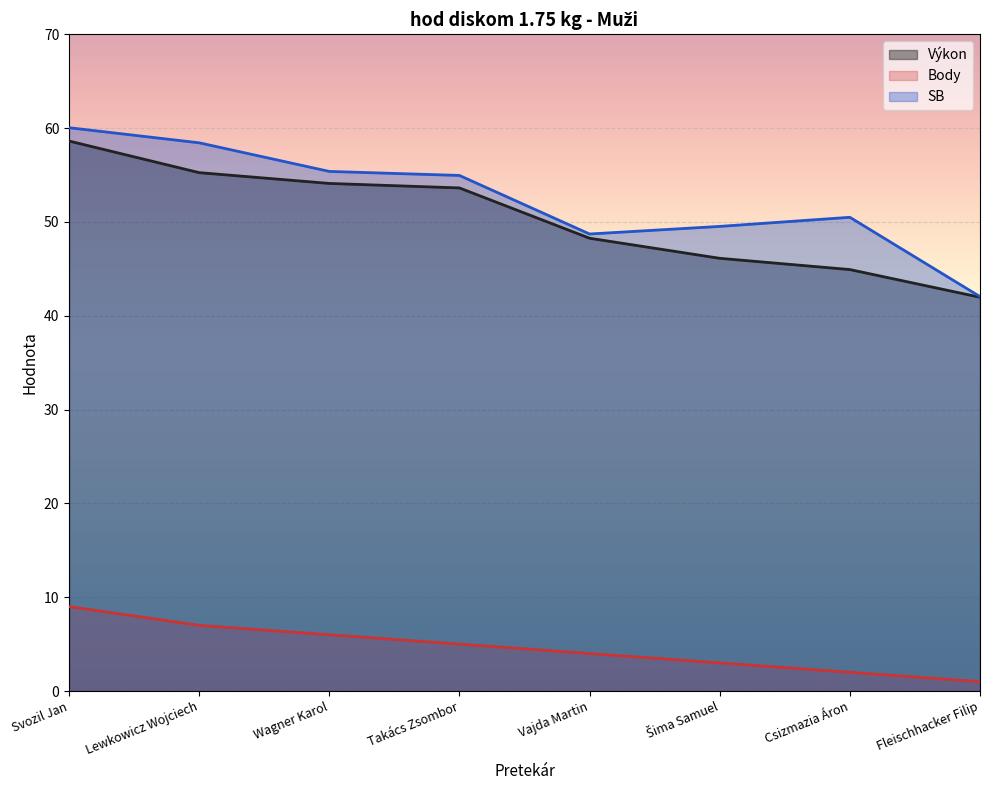

At which category is the sum across all series the highest?

Svozil Jan